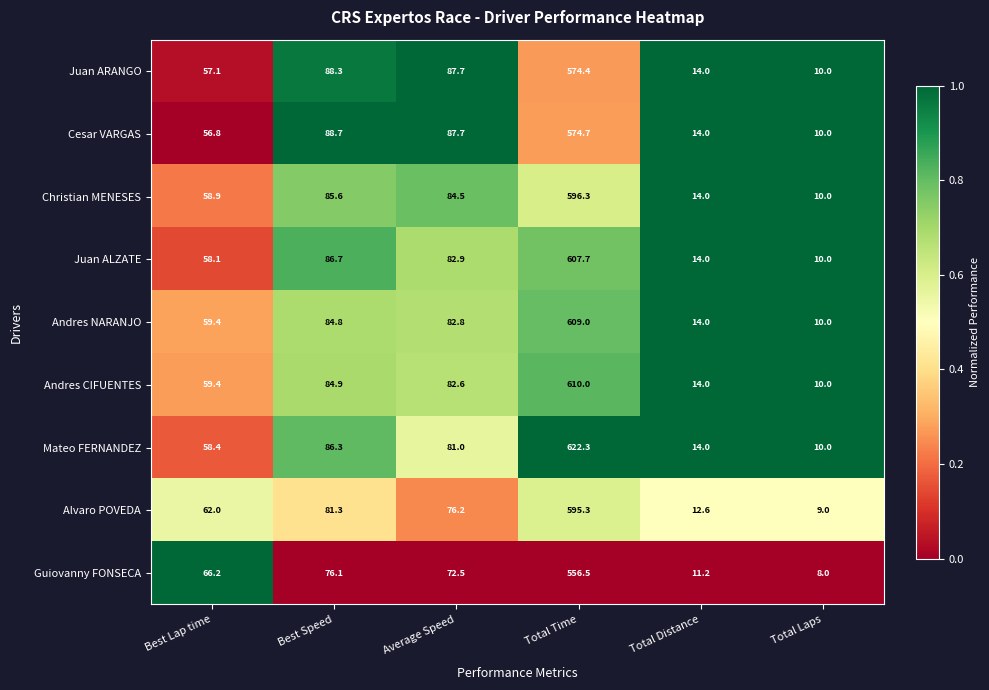

True or false: Alvaro POVEDA has a value of 915.6 at Total Time.

False